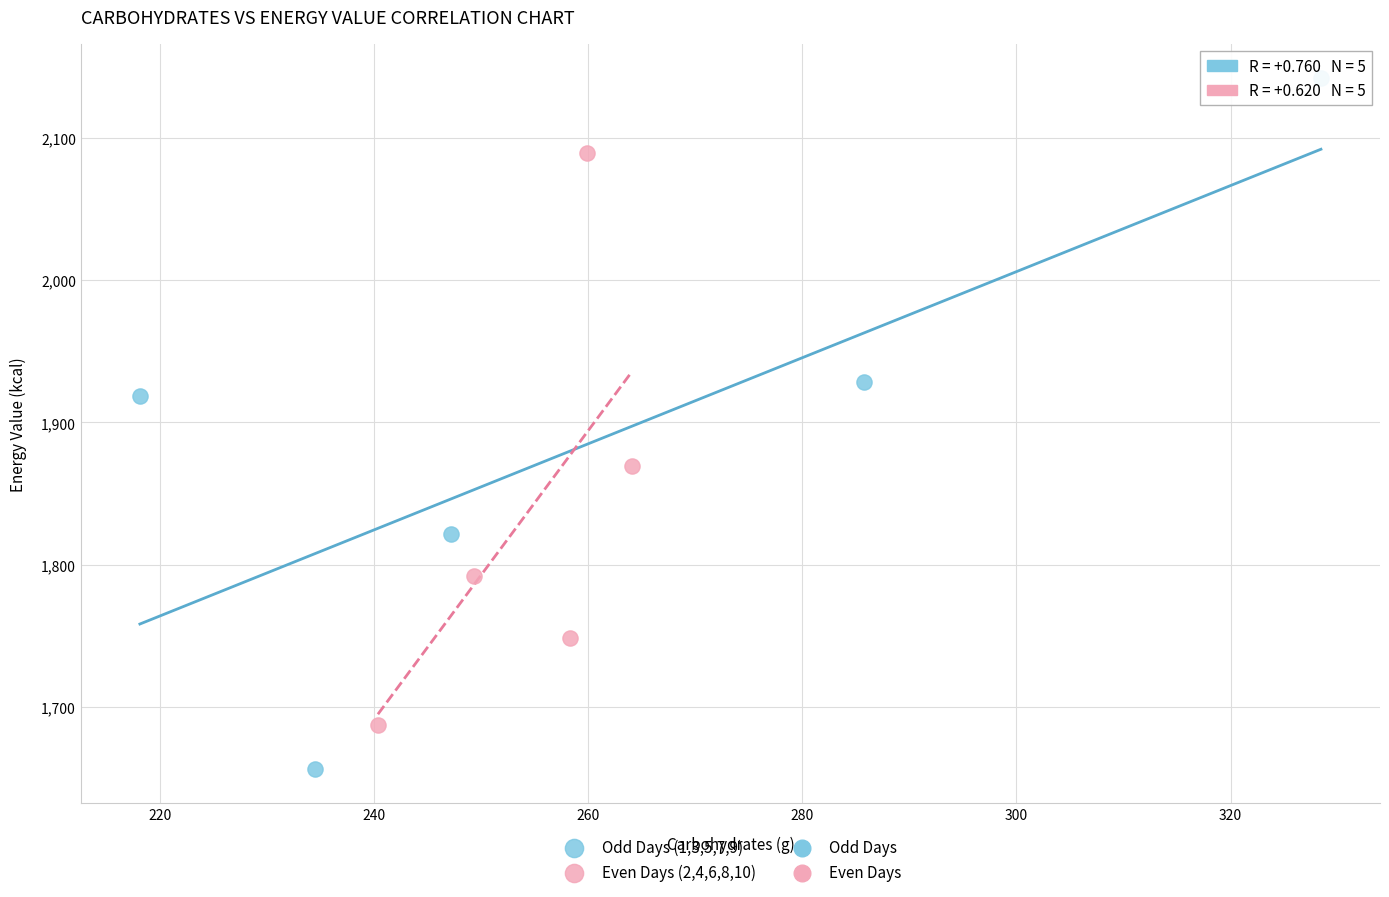

Which series has the widest spread of Y values?

Odd Days (1,3,5,7,9)